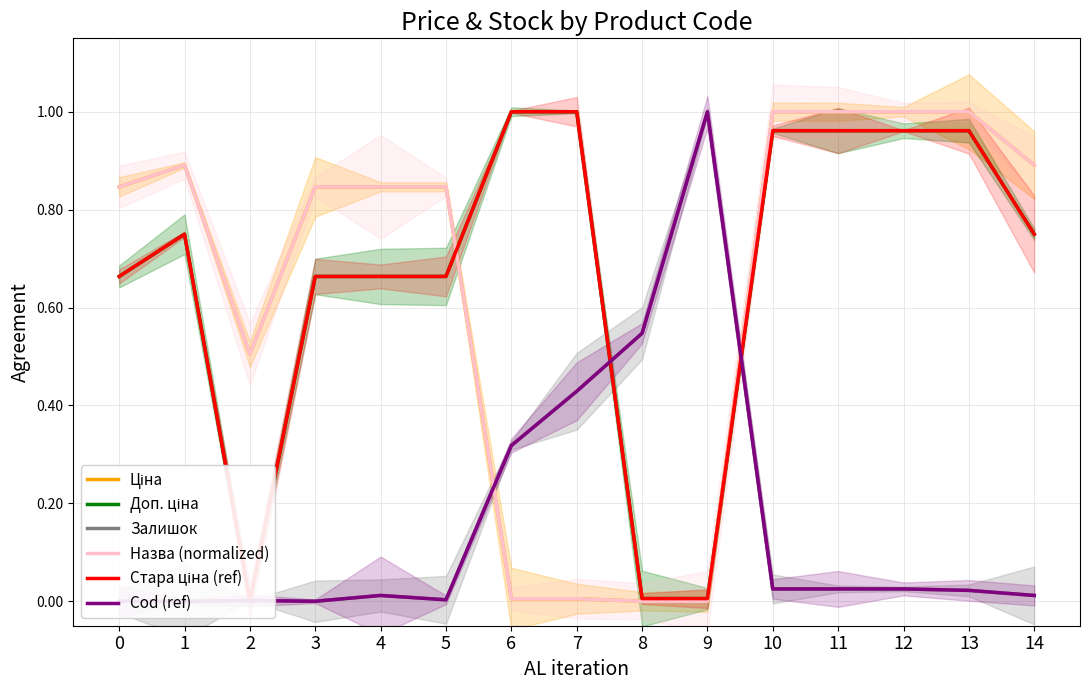

Which series ends up on top after the final intersection of Доп. ціна and Назва (normalized)?

Назва (normalized)